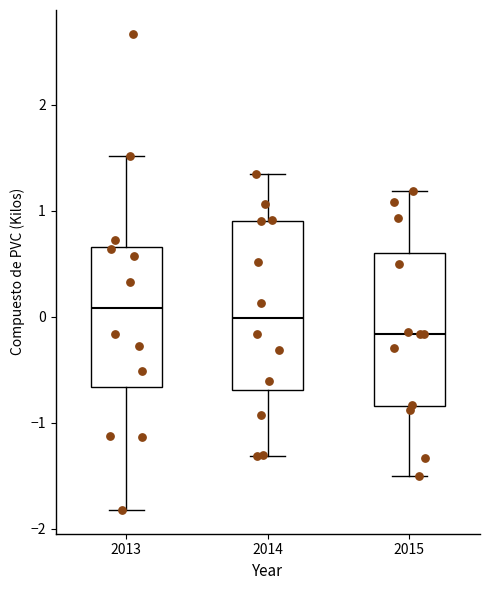

Reading left to right, read every box against the y-axis: the position of its median line, the range the box covers, and the ends of its whiskers. The values are not printed on the chart, so give them approximately, as read against the axis.

2013: median 0.1, box -0.7 to 0.7, whiskers -1.8 to 1.5
2014: median 0.0, box -0.7 to 0.9, whiskers -1.3 to 1.3
2015: median -0.2, box -0.8 to 0.6, whiskers -1.5 to 1.2